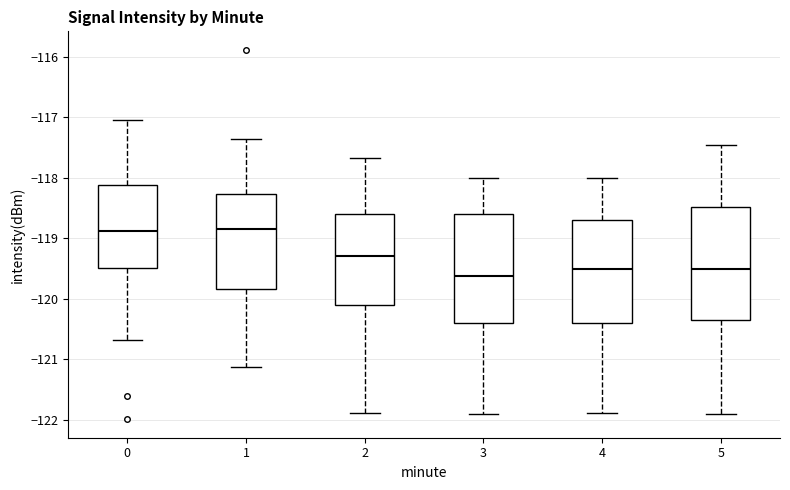

Where does the upper whisker of the box at x = 5 end on the y-axis? The values are not printed on the chart, so give them approximately, as read against the axis.

-117.5